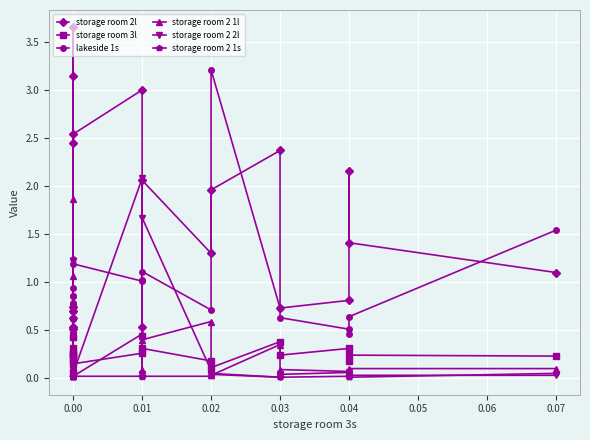

What is the value of the storage room 3l point at the 15th from the left?

0.4